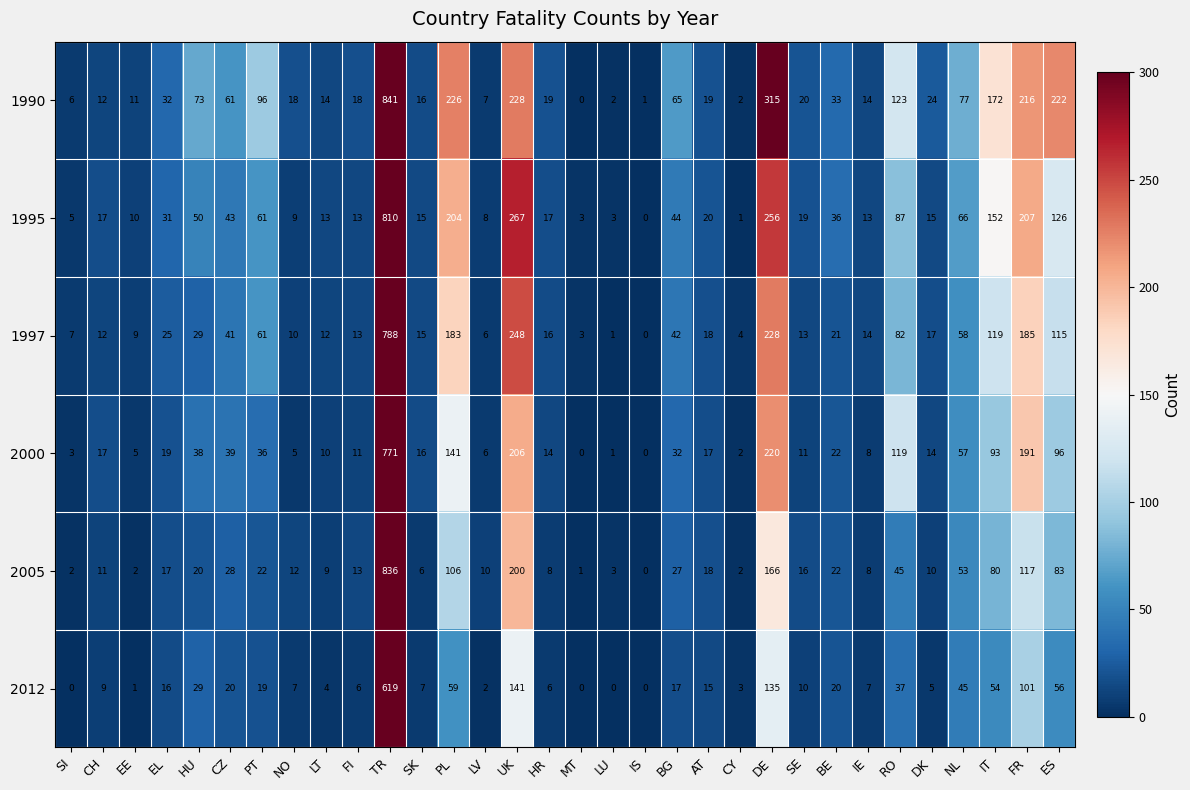

The 1990 series shows 7 at LV. True or false?

True